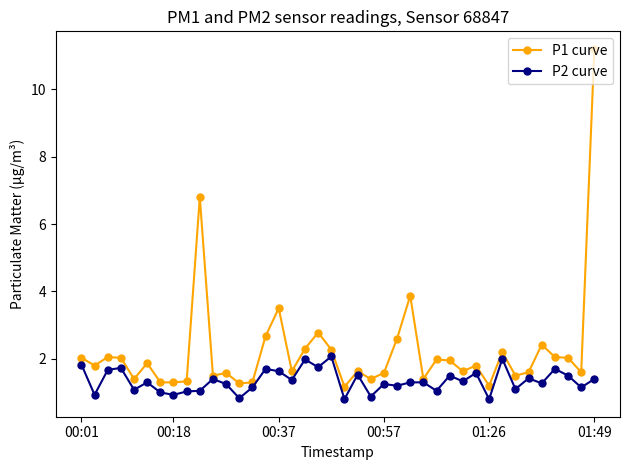

Which series has the largest total across all categories?

P1 curve